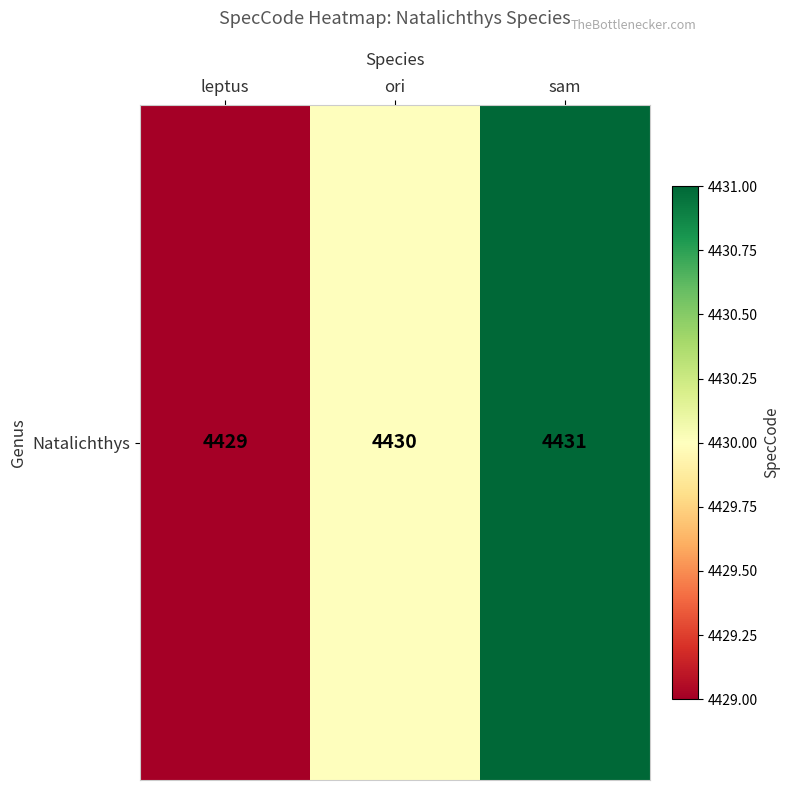

List the labels in order of value, smallest first.

leptus, ori, sam